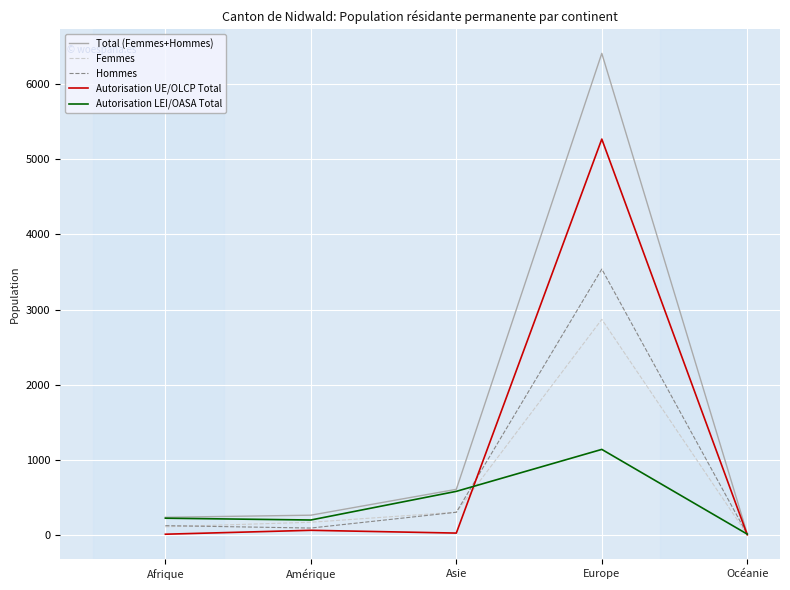

At which label is Hommes closest to 1774?

Asie